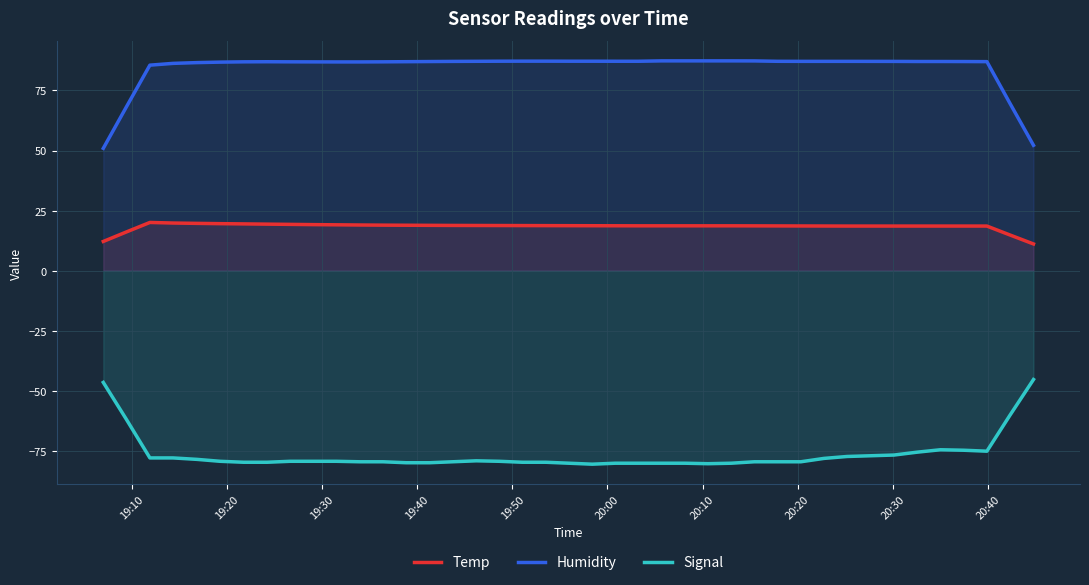

True or false: Signal has more than 1 interior local peaks.

True